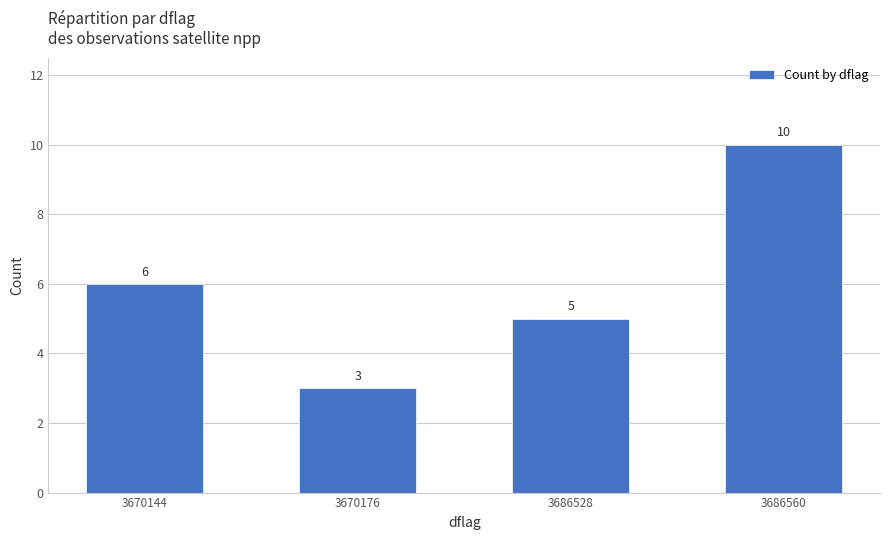

Rank the categories by value from lowest to highest.

3670176, 3686528, 3670144, 3686560